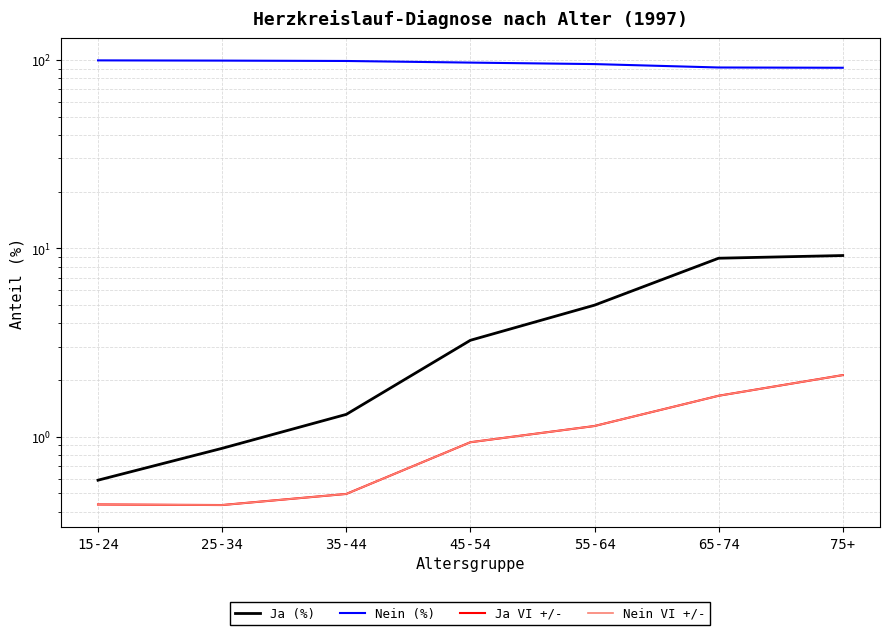

Which series has the widest spread of values?

Nein (%)